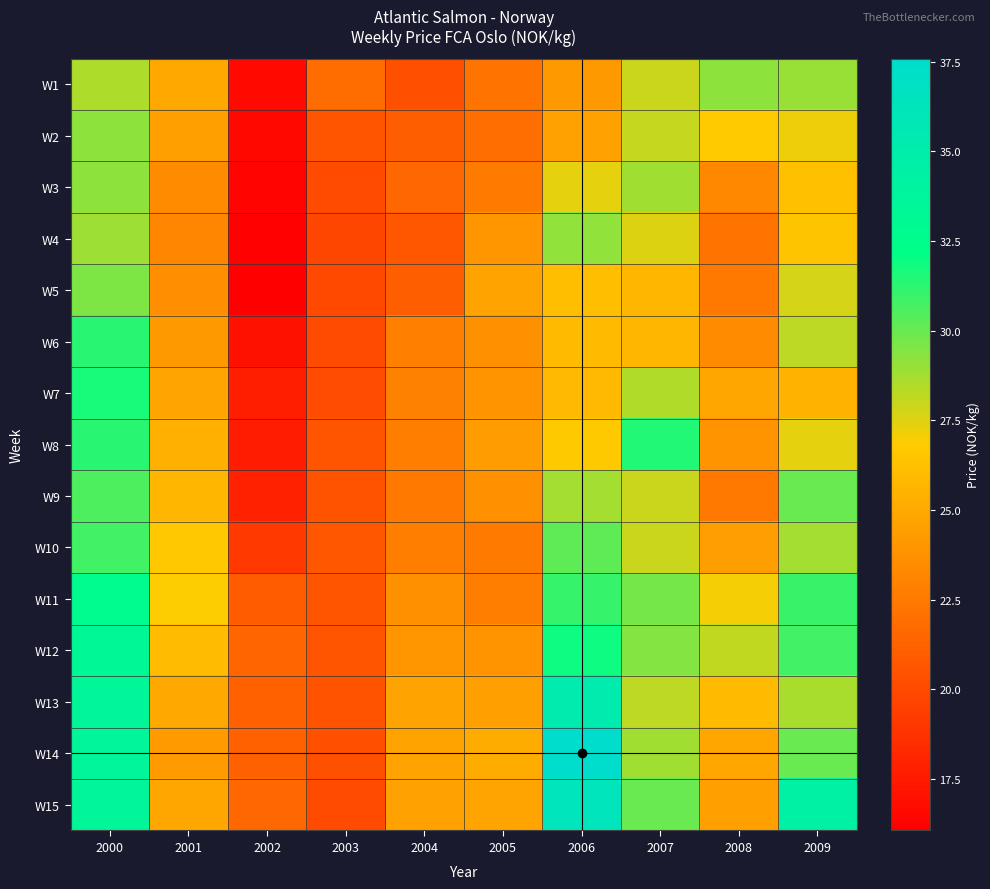

Reading right to left, extract all data points from this chart.

W1: 2009=29.0	2008=29.2	2007=28.0	2006=24.2	2005=22.1	2004=20.3	2003=21.8	2002=16.6	2001=25.0	2000=28.6
W2: 2009=27.2	2008=26.8	2007=28.1	2006=24.6	2005=21.9	2004=21.1	2003=20.6	2002=16.5	2001=24.5	2000=29.2
W3: 2009=26.2	2008=23.2	2007=28.8	2006=27.4	2005=22.6	2004=21.6	2003=20.0	2002=16.3	2001=23.5	2000=29.2
W4: 2009=26.5	2008=22.2	2007=27.5	2006=29.2	2005=24.0	2004=20.7	2003=19.8	2002=16.2	2001=23.2	2000=28.9
W5: 2009=27.7	2008=22.5	2007=25.7	2006=26.1	2005=24.7	2004=21.1	2003=19.9	2002=16.1	2001=23.6	2000=29.5
W6: 2009=28.2	2008=23.5	2007=25.7	2006=25.9	2005=23.6	2004=22.8	2003=20.1	2002=17.0	2001=24.2	2000=31.3
W7: 2009=25.5	2008=24.9	2007=28.4	2006=25.8	2005=23.9	2004=22.9	2003=20.1	2002=17.7	2001=24.8	2000=31.7
W8: 2009=27.4	2008=23.9	2007=31.5	2006=26.7	2005=24.4	2004=22.8	2003=20.6	2002=17.6	2001=25.4	2000=31.3
W9: 2009=30.0	2008=22.5	2007=27.9	2006=28.7	2005=23.8	2004=22.4	2003=20.5	2002=17.8	2001=25.7	2000=30.5
W10: 2009=28.7	2008=24.4	2007=27.9	2006=30.2	2005=22.6	2004=22.8	2003=20.6	2002=19.1	2001=26.6	2000=30.8
W11: 2009=31.0	2008=27.0	2007=29.8	2006=31.1	2005=22.8	2004=23.7	2003=20.6	2002=20.9	2001=26.8	2000=32.7
W12: 2009=30.9	2008=28.1	2007=29.4	2006=31.9	2005=23.9	2004=24.0	2003=20.5	2002=21.5	2001=26.0	2000=33.4
W13: 2009=28.6	2008=25.9	2007=28.2	2006=35.2	2005=24.5	2004=24.7	2003=20.5	2002=21.2	2001=25.0	2000=33.6
W14: 2009=30.0	2008=24.9	2007=28.8	2006=37.6	2005=25.2	2004=24.6	2003=20.3	2002=21.3	2001=24.3	2000=33.5
W15: 2009=34.3	2008=24.5	2007=29.9	2006=36.3	2005=24.7	2004=24.6	2003=20.1	2002=21.5	2001=24.9	2000=33.6